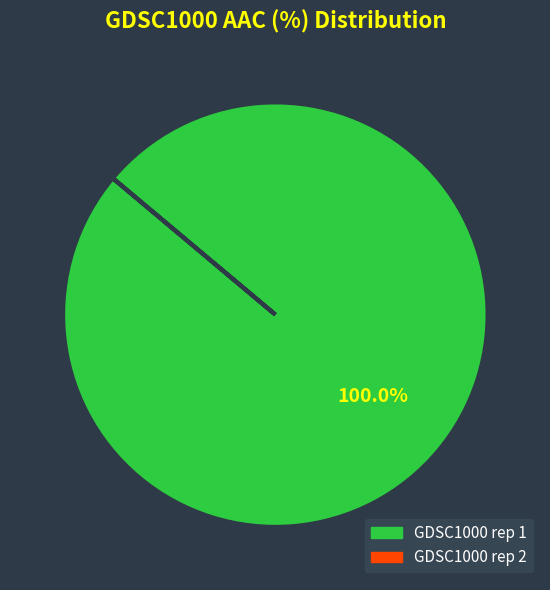

Which slice is the largest?

GDSC1000 rep 1